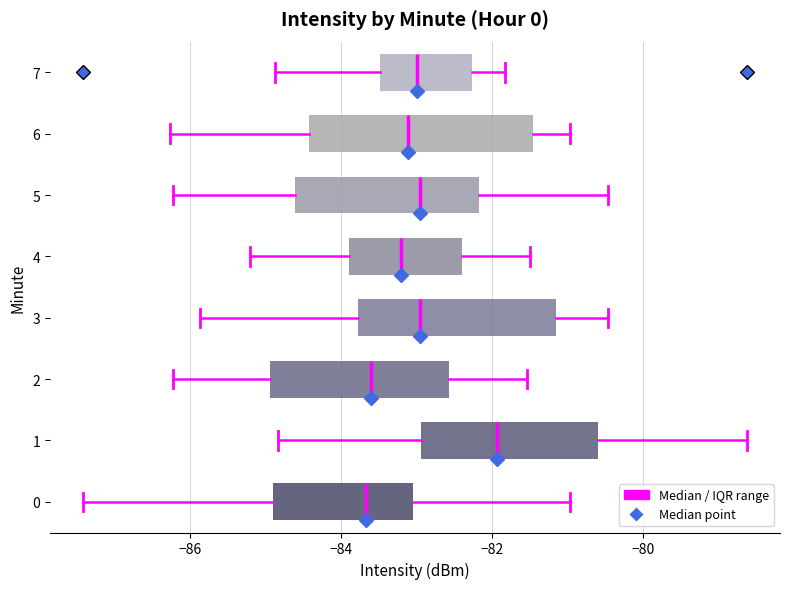

Where is the right edge of the box at y = 2 on the x-axis? The values are not printed on the chart, so give them approximately, as read against the axis.

-82.6